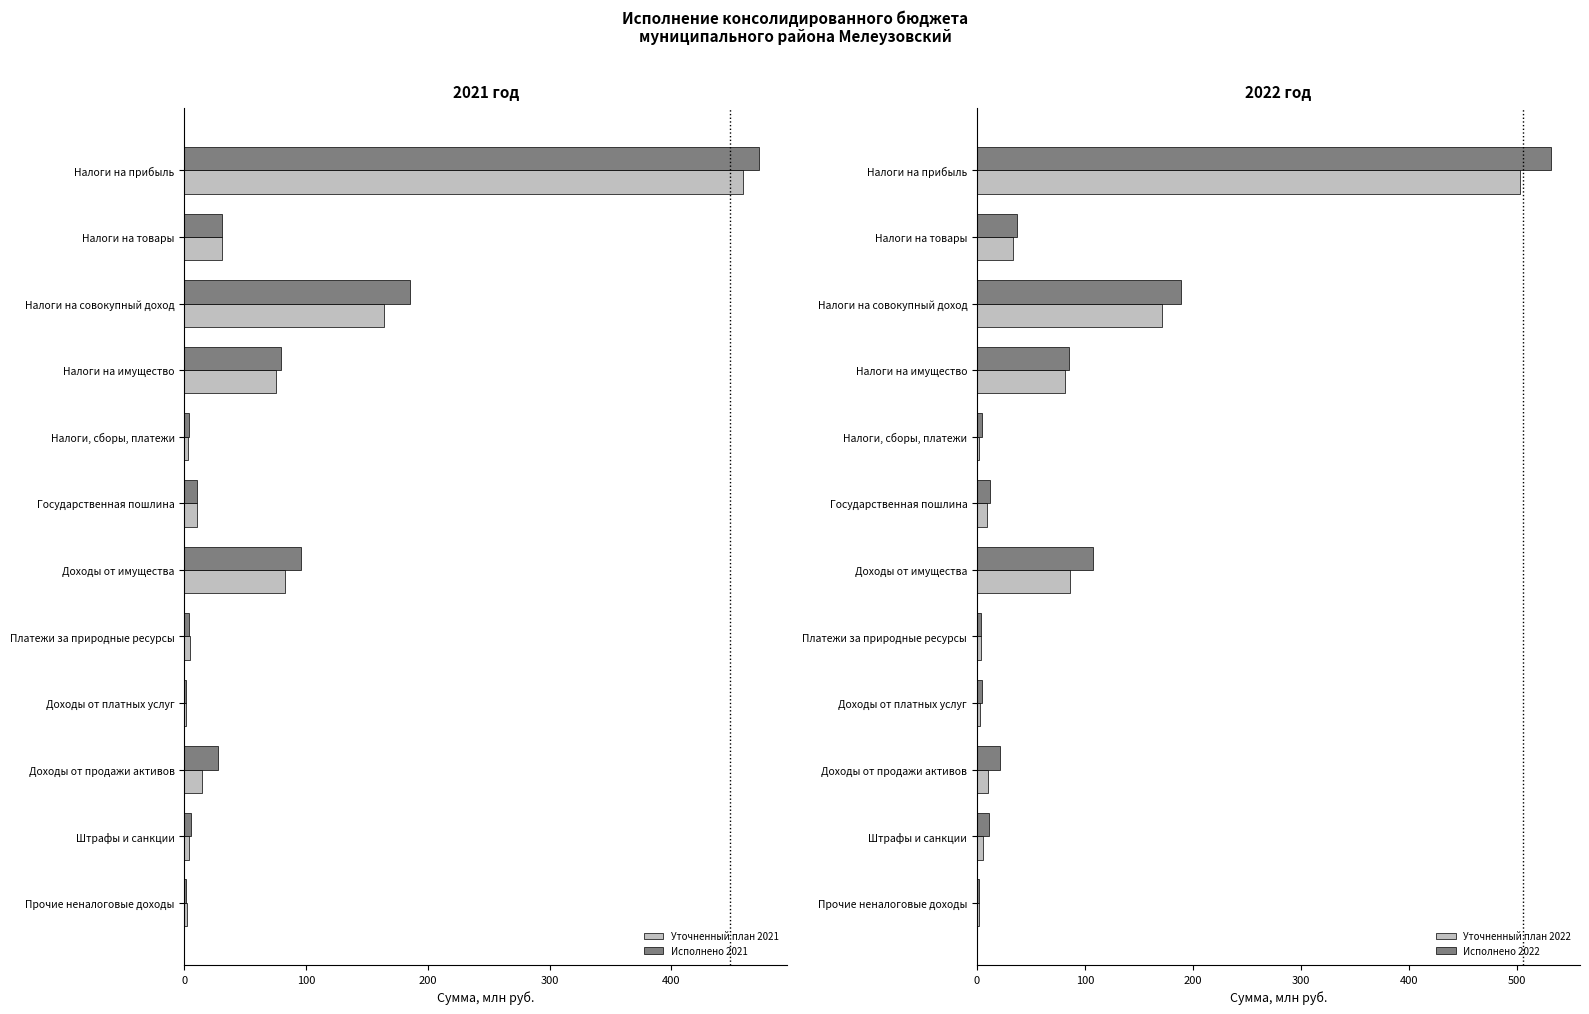

Which series has the largest total across all categories?

Исполнено 2022